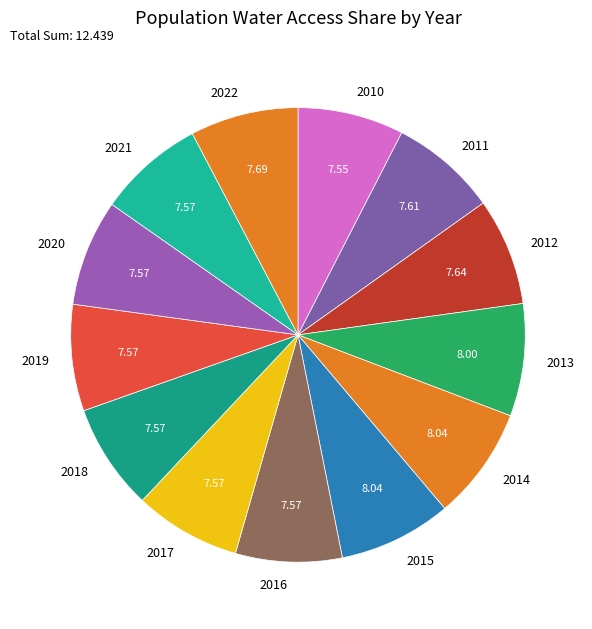

Do 2014 and 2018 together represent more than half of the pie?

No